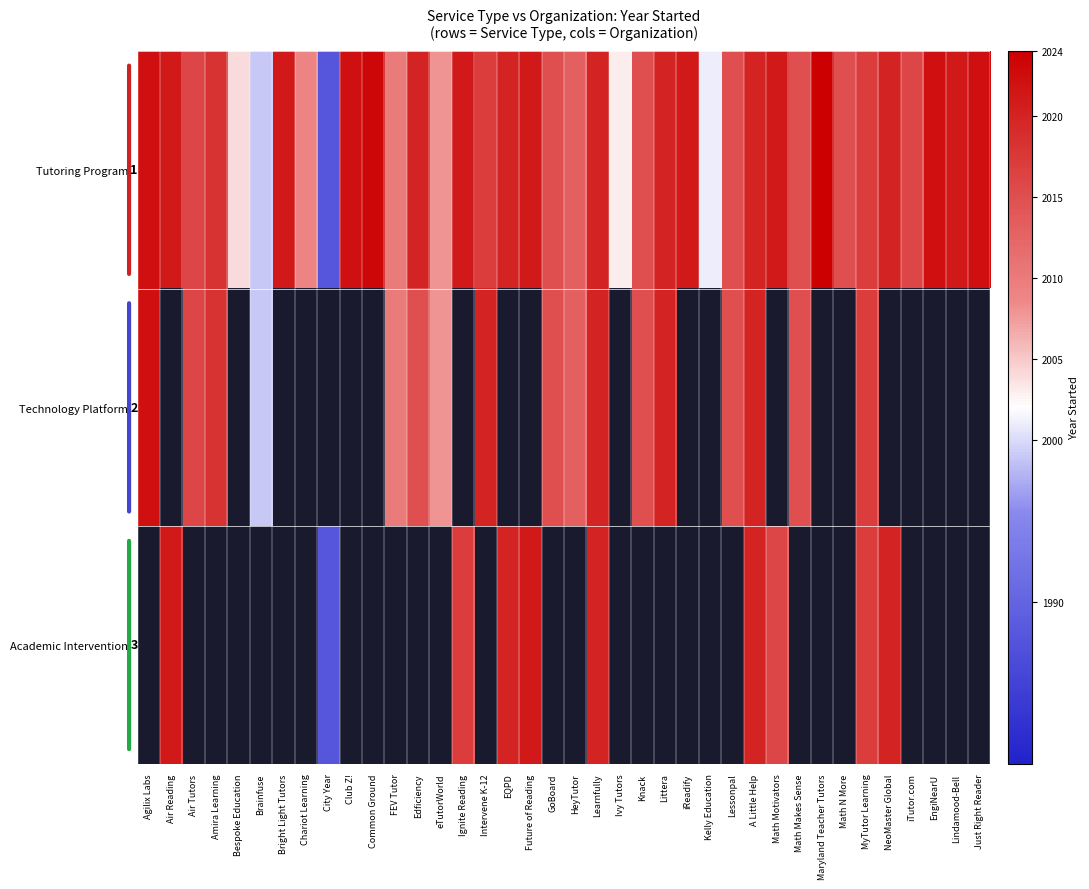

Which series has the largest total across all categories?

Tutoring Program